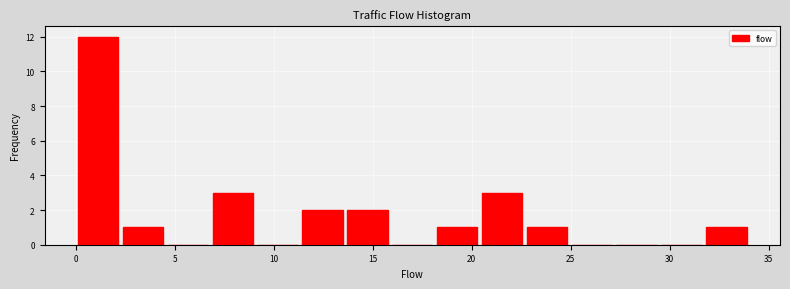

Which range on the x-axis has the tallest bar?

0.0 to 2.5